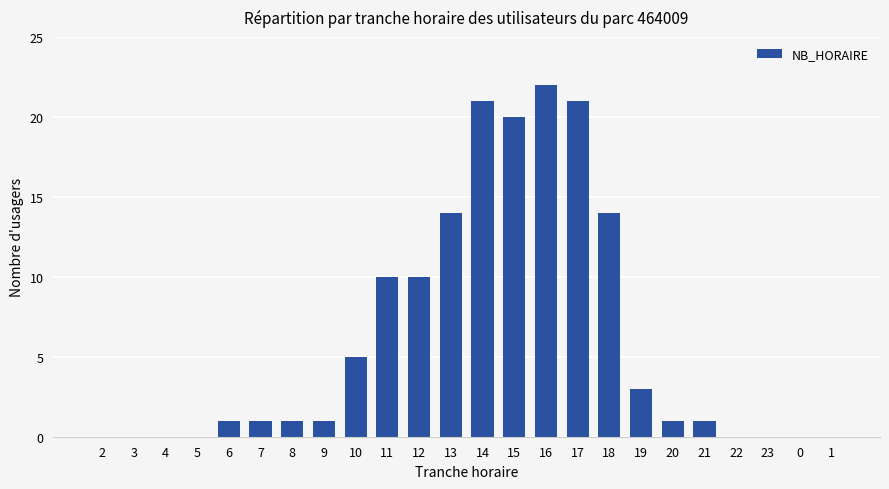

What is the sum of all values?

146